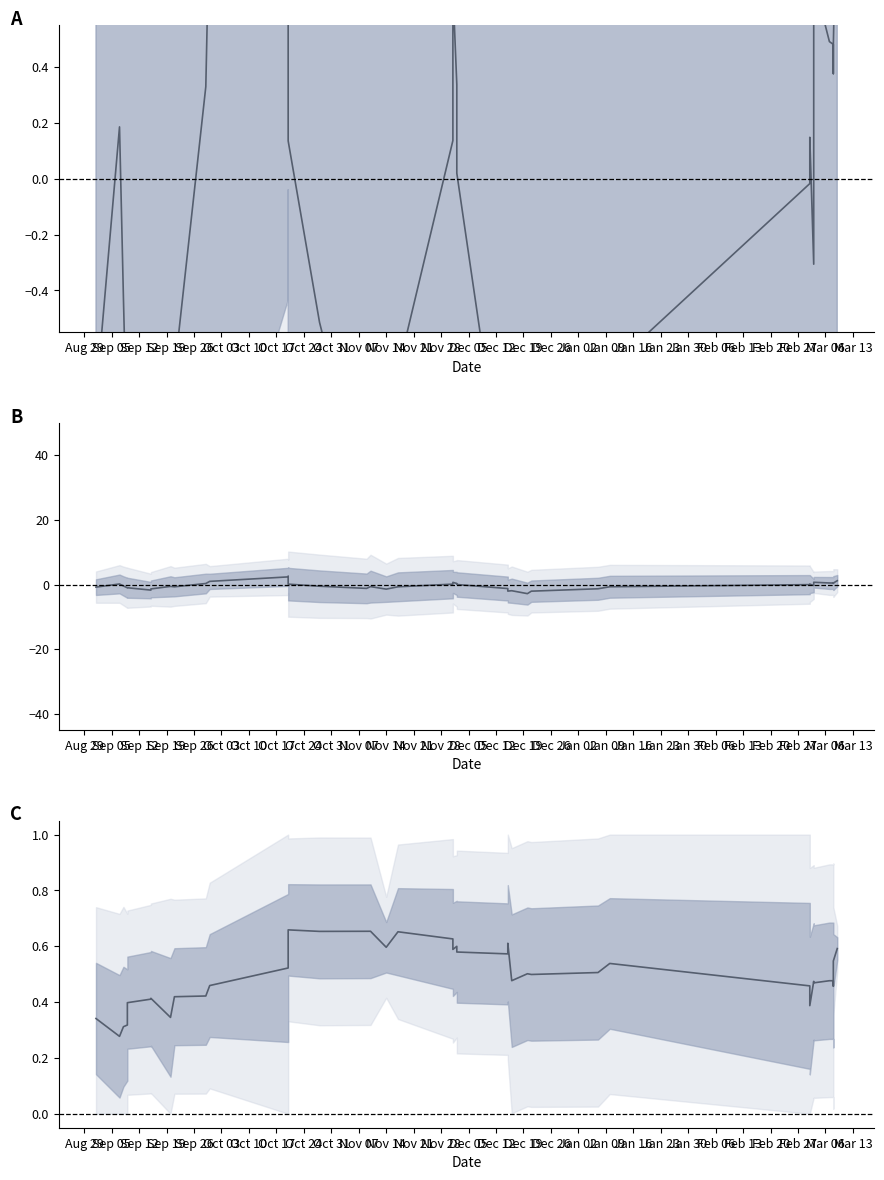

What is the average value of the % Bias series?

-0.3